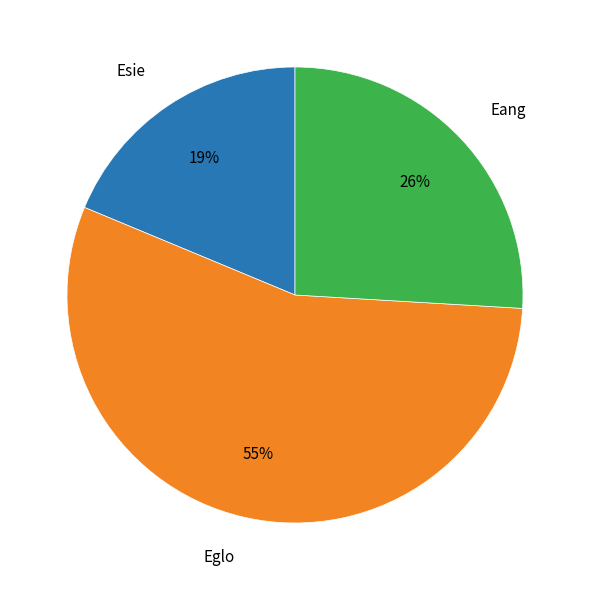

Is there any slice that represents more than half of the pie?

Yes